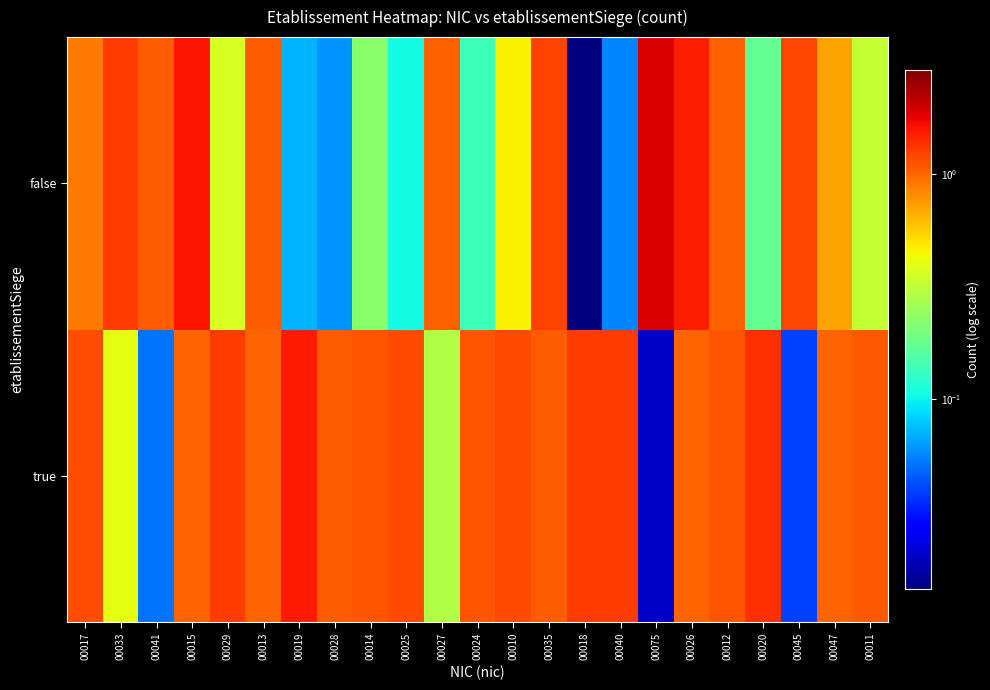

Reading left to right, extract all data points from this chart.

true: 00017=1.1	00033=0.4	00041=0.1	00015=1.0	00029=1.3	00013=1.0	00019=1.5	00028=1.1	00014=1.1	00025=1.2	00027=0.3	00024=1.1	00010=1.2	00035=1.1	00018=1.3	00040=1.3	00075=0.0	00026=1.0	00012=1.1	00020=1.3	00045=0.0	00047=1.0	00011=1.1
false: 00017=0.9	00033=1.3	00041=1.1	00015=1.6	00029=0.4	00013=1.1	00019=0.1	00028=0.1	00014=0.2	00025=0.1	00027=1.0	00024=0.1	00010=0.5	00035=1.2	00018=0.0	00040=0.1	00075=1.9	00026=1.5	00012=1.0	00020=0.2	00045=1.2	00047=0.7	00011=0.3